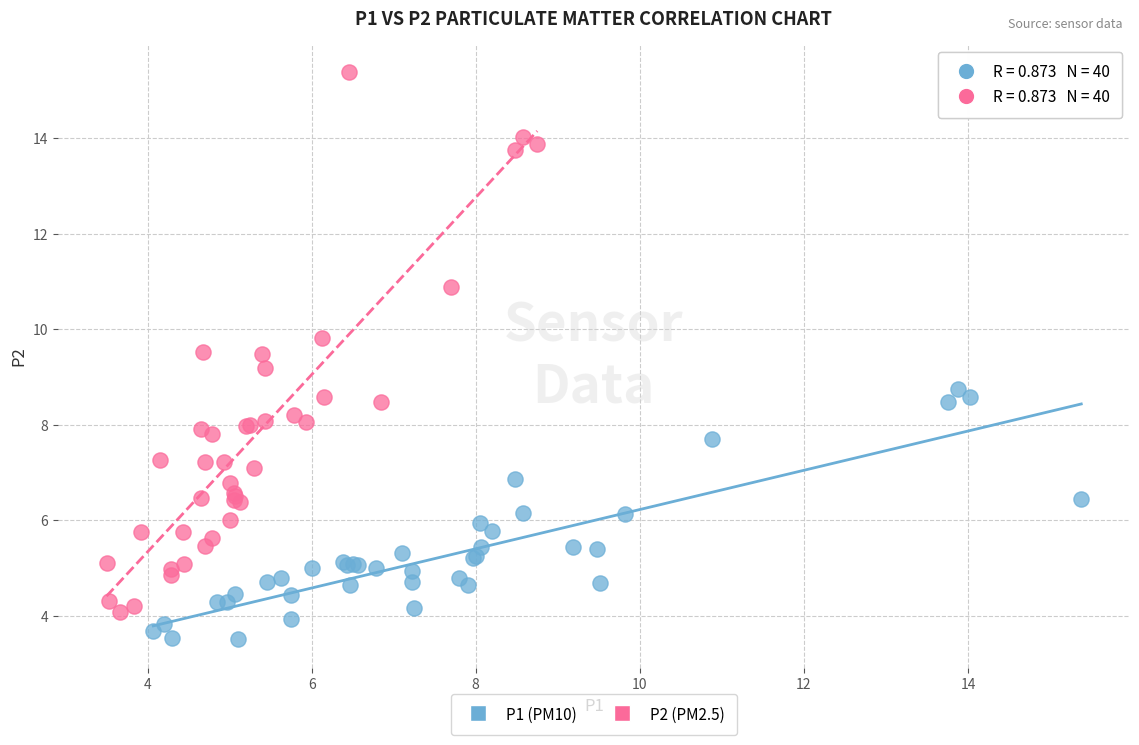

Which series has the largest Y range (max minus min)?

P2 (PM2.5)